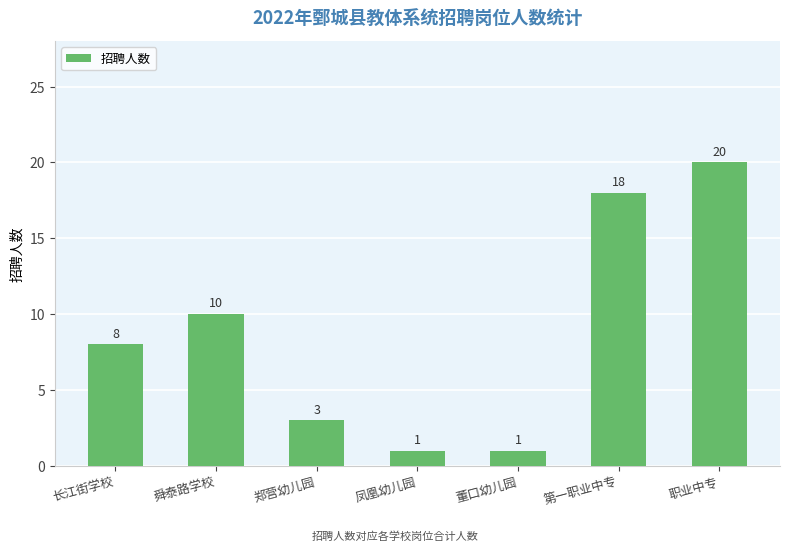

What is the greatest value displayed?

20